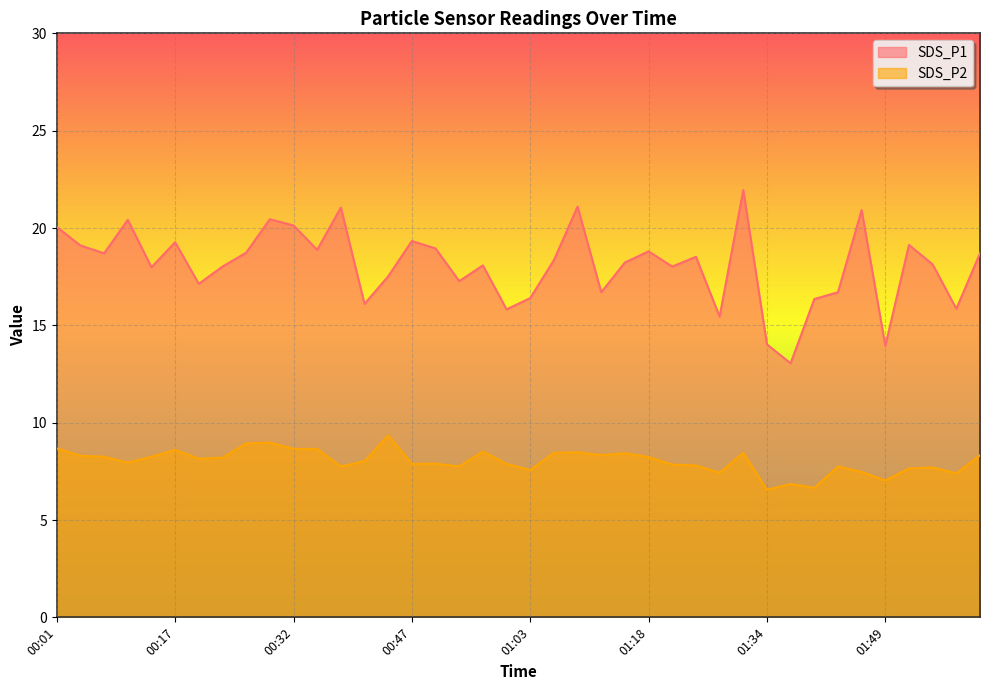

Which series has the widest spread of values?

SDS_P1